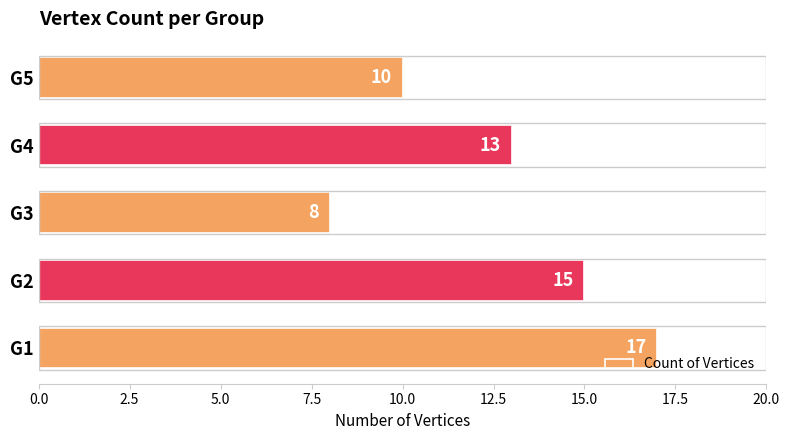

How many values are below 13?

2